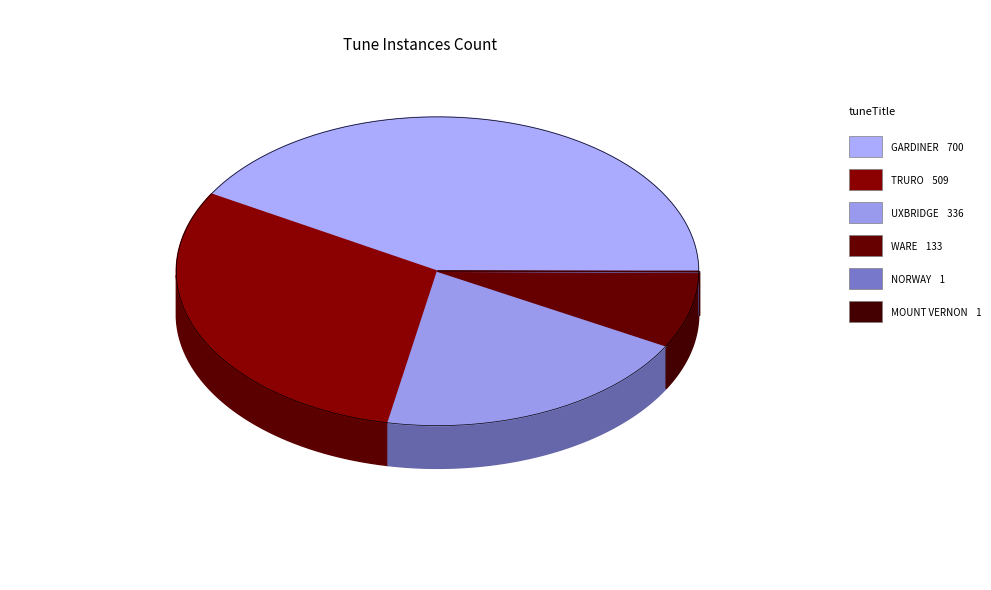

What percentage do UXBRIDGE and TRURO together represent?

50.3%